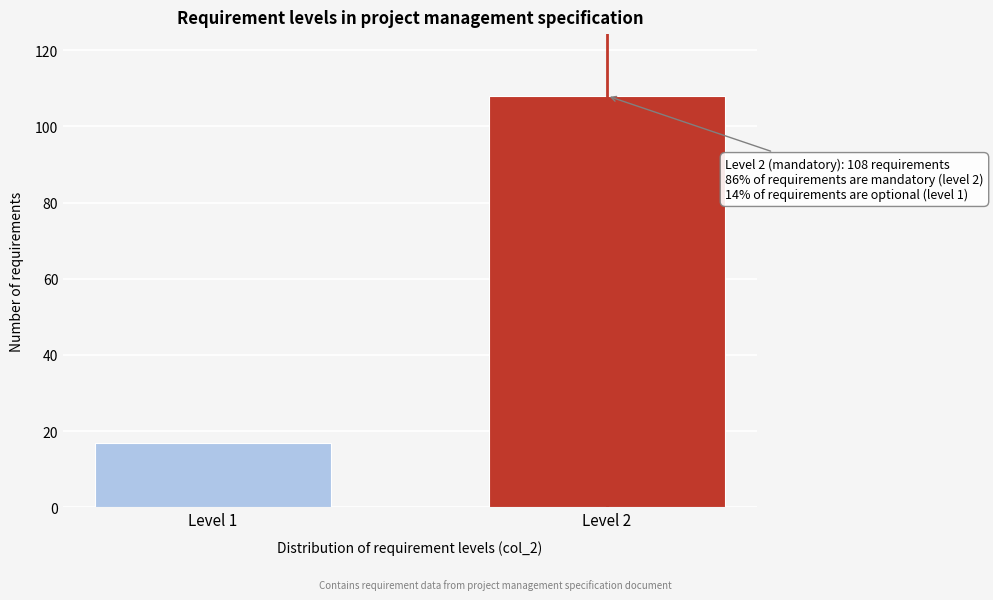

Reading right to left, extract all data points from this chart.

Level 2=108	Level 1=17